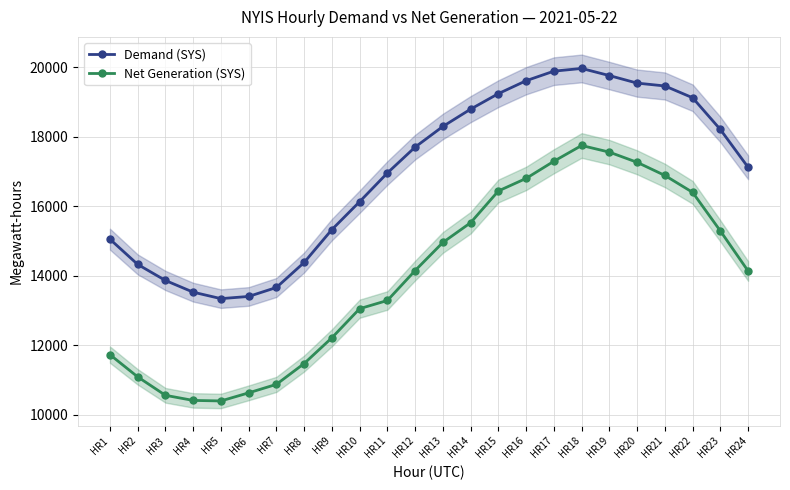

The value of Demand (SYS) at HR13 is 26558. True or false?

False